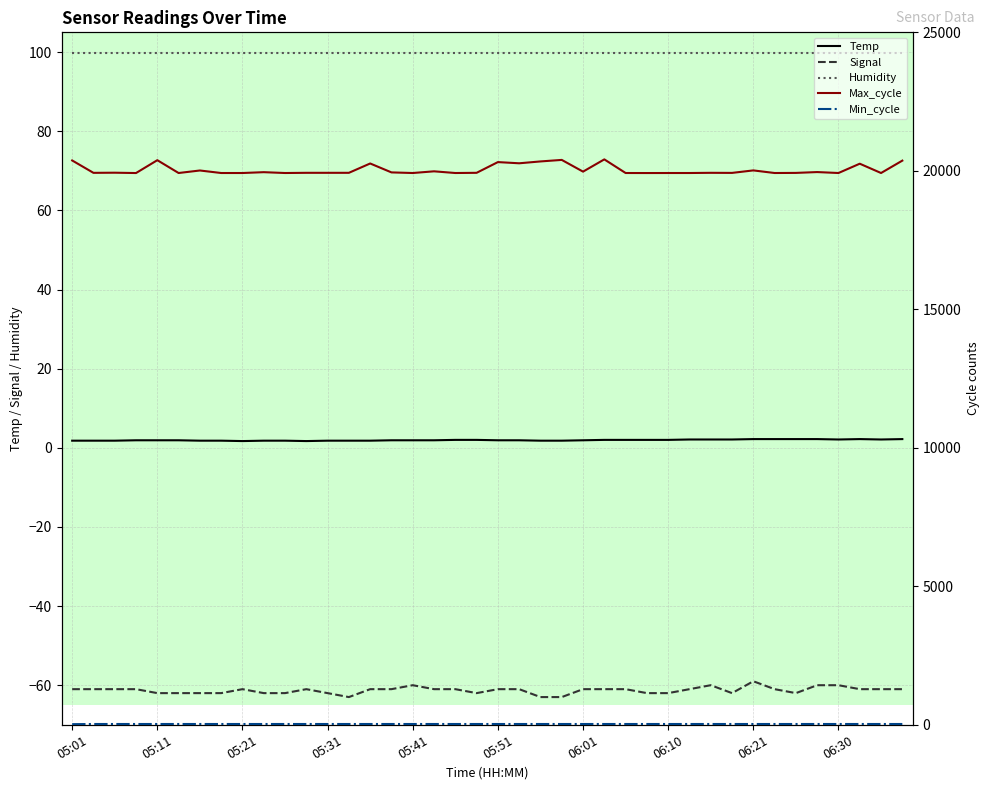

What is the total value across all series at 11?

19996.6